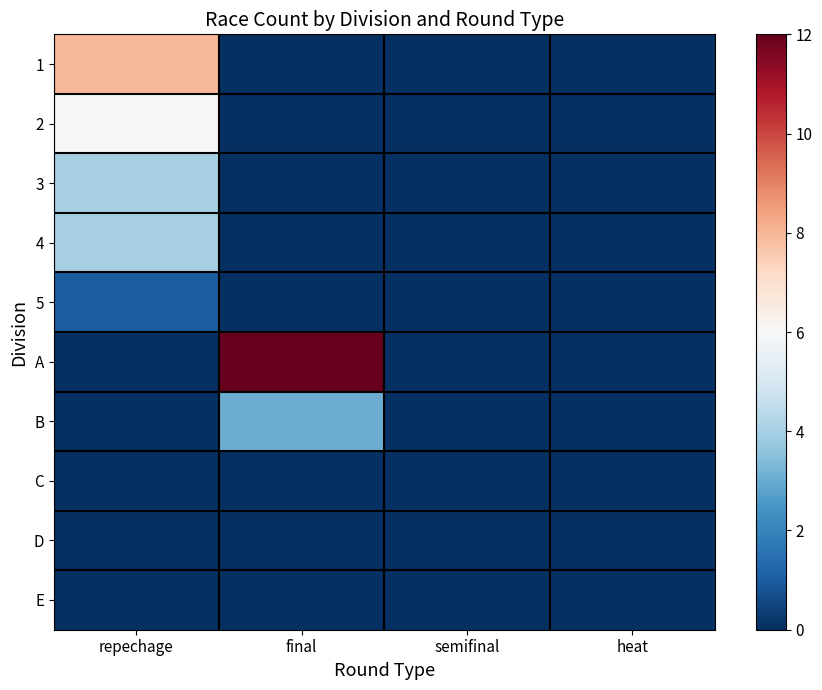

Rank the series at final from highest to lowest value.

A, B, 1, 2, 3, 4, 5, C, D, E